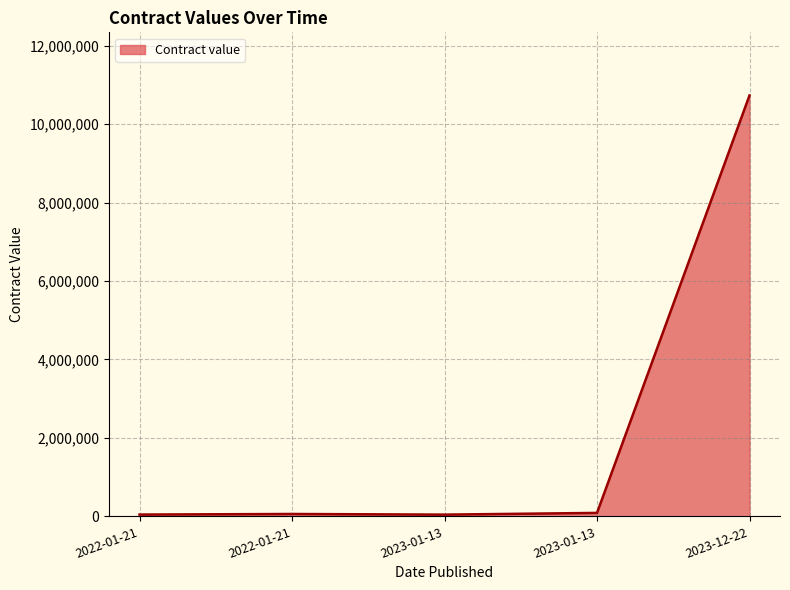

Approximately how many times larger is the value at 2022-01-21 compared to 2023-01-13?

1.0